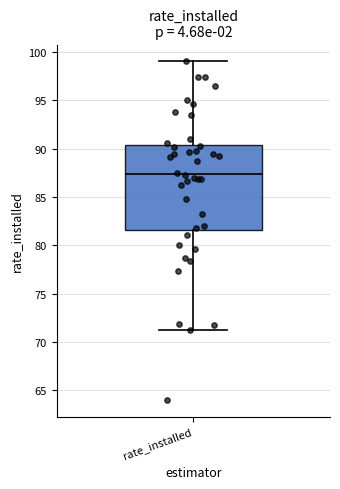

Where does the median line of the box for rate_installed sit on the y-axis? The values are not printed on the chart, so give them approximately, as read against the axis.

87.5